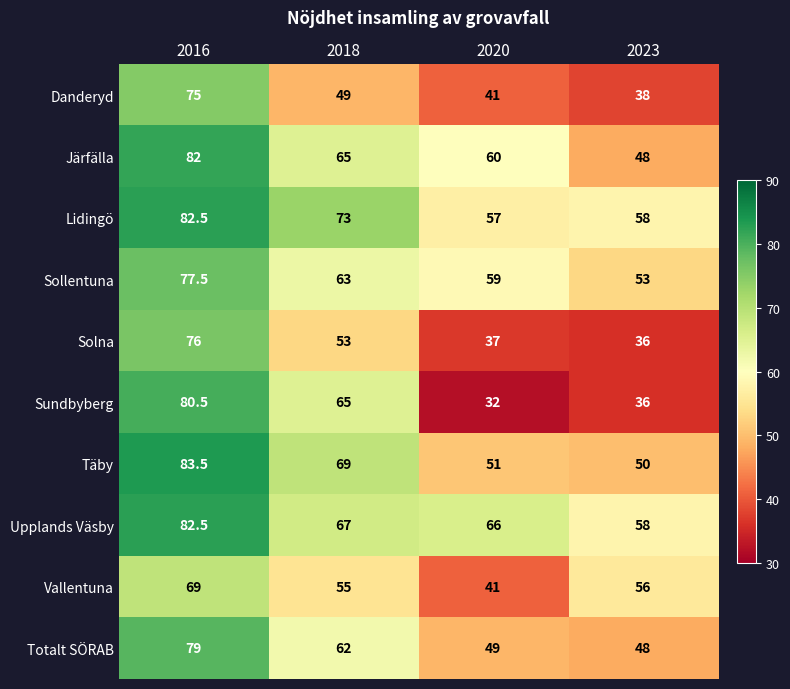

What is the sum of the Upplands Väsby values at 2018 and 2016?

149.5